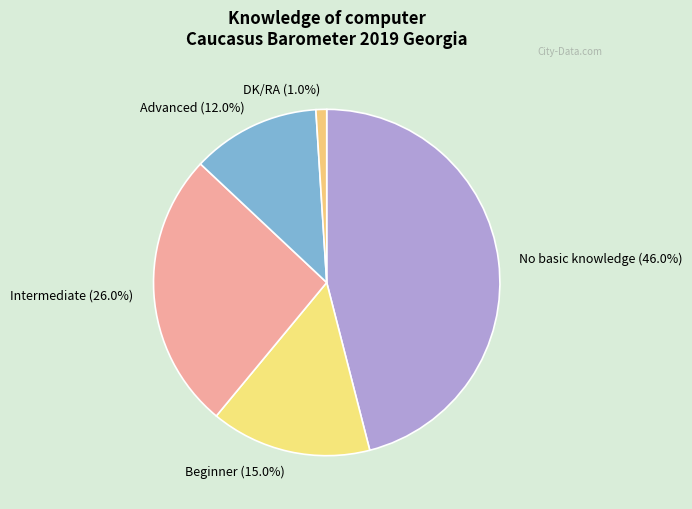

To the nearest percent, what is the average slice percentage?

20%